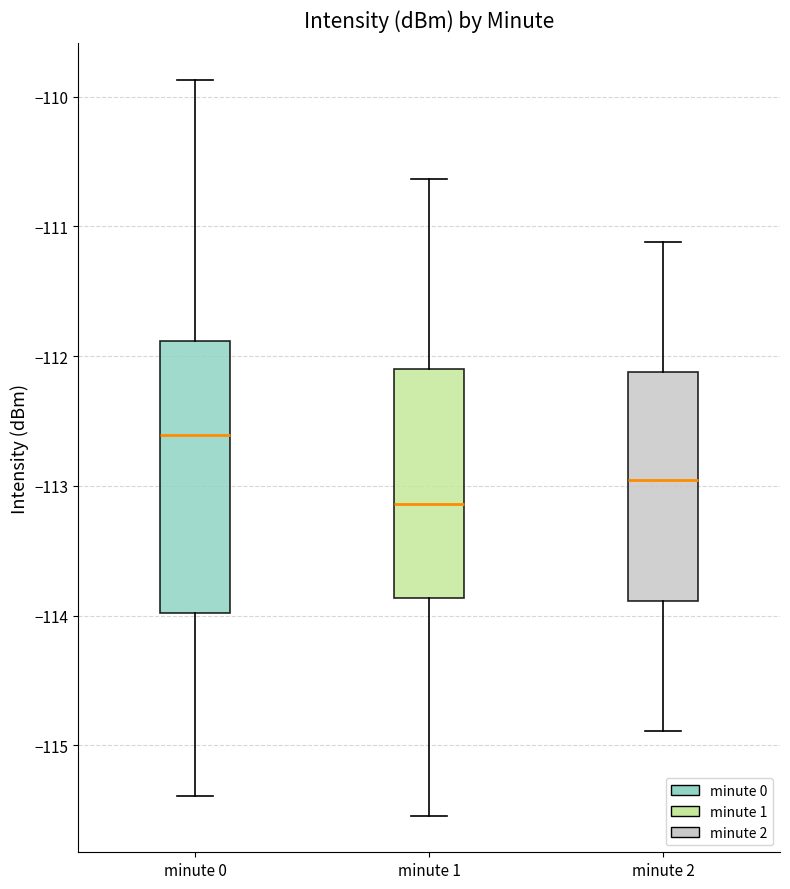

Where does the upper whisker of the box for minute 2 end on the y-axis? The values are not printed on the chart, so give them approximately, as read against the axis.

-111.1